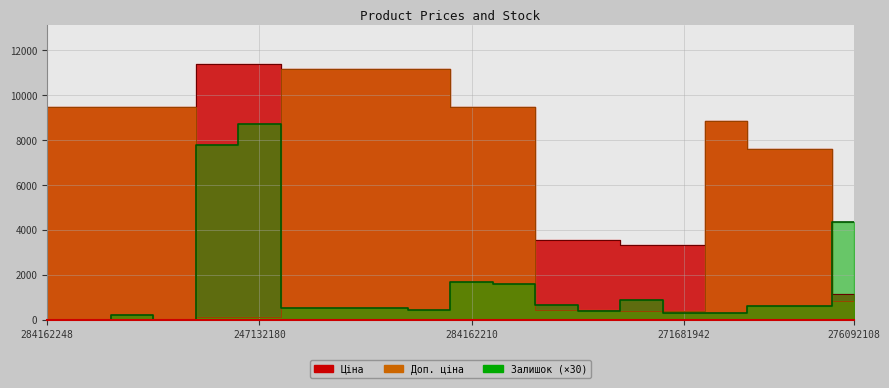

What is the label of the 19th point from the left?

247052180